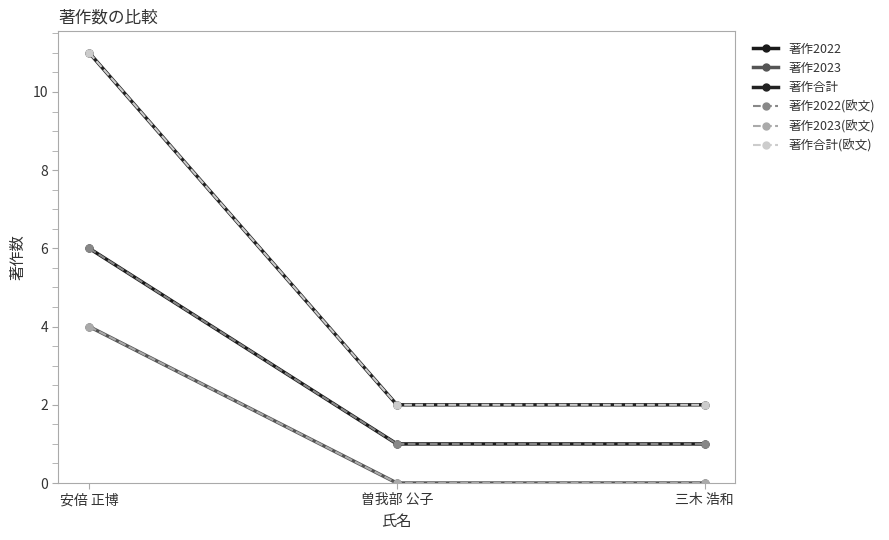

Is this an area chart (filled region under the line)?

No